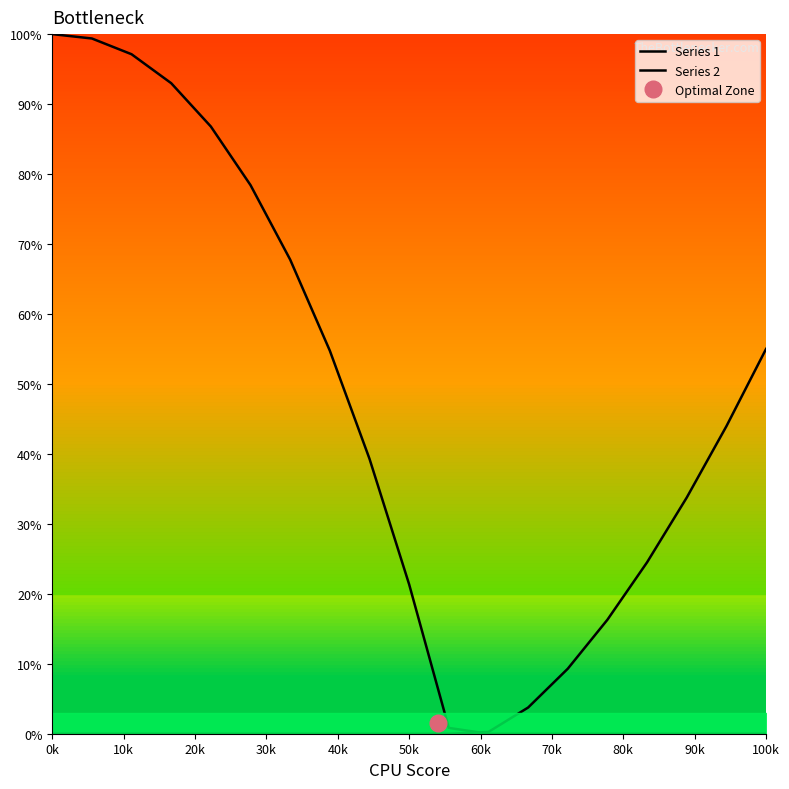

Which series has the largest total across all categories?

Series 1